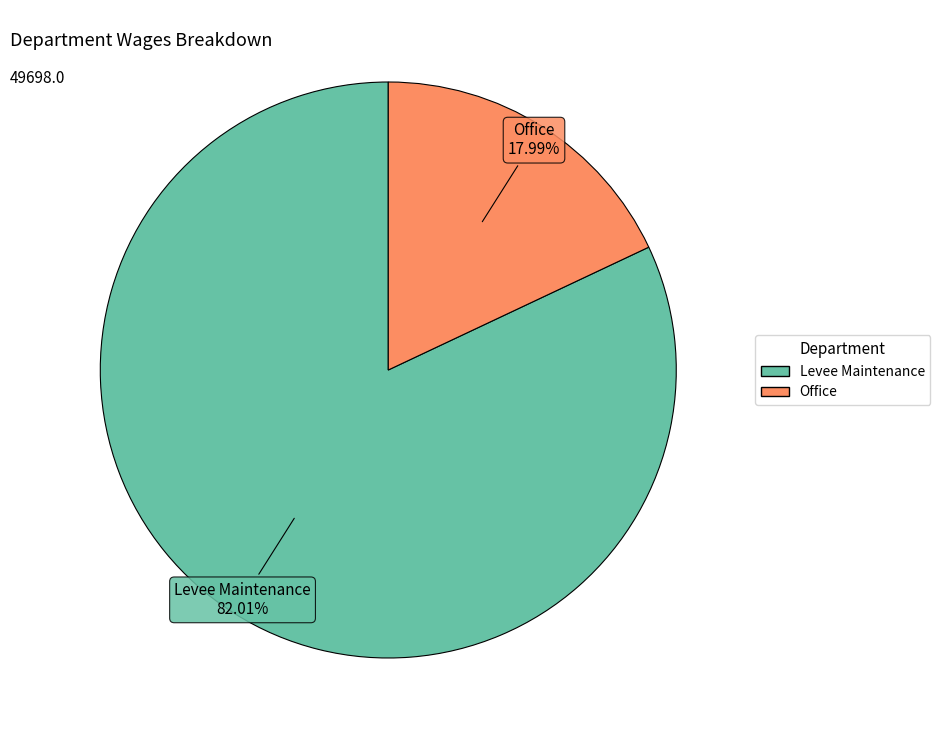

How many segments does this pie chart have?

2